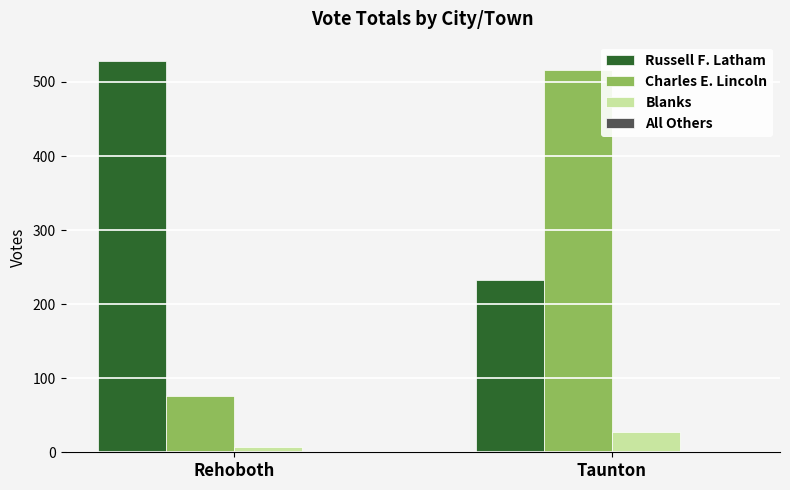

What is the difference between the Russell F. Latham values at Taunton and Rehoboth?

296